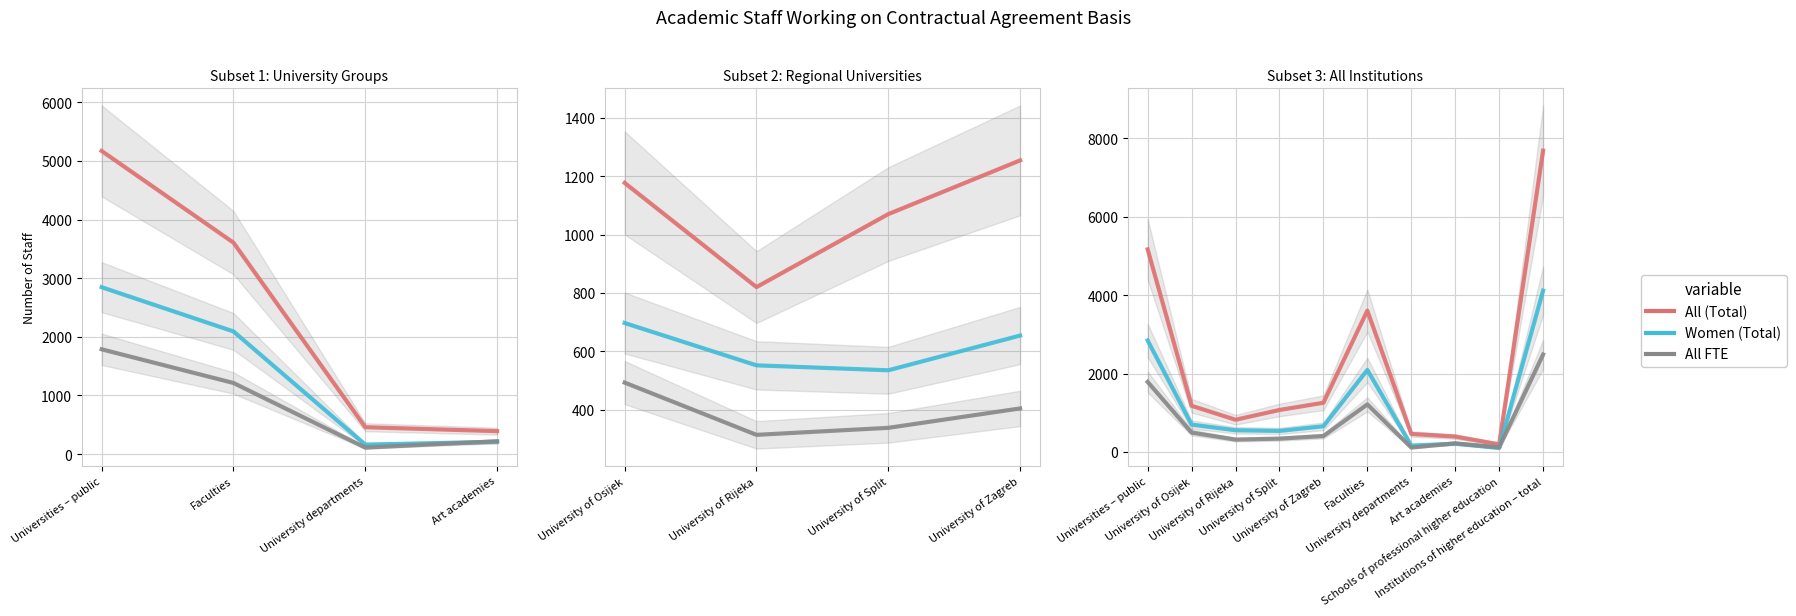

How many categories are shown in the chart?

10